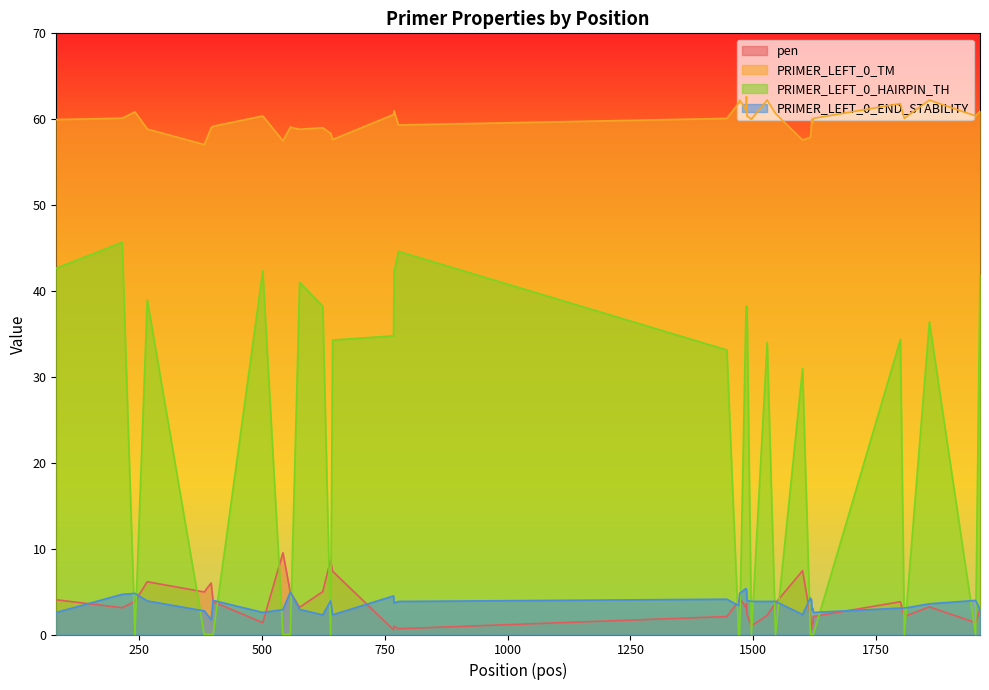

What are all the series names shown in the legend?

pen, PRIMER_LEFT_0_TM, PRIMER_LEFT_0_HAIRPIN_TH, PRIMER_LEFT_0_END_STABILITY